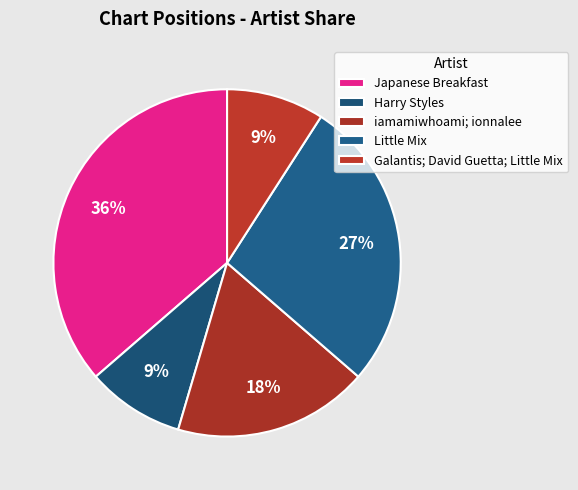

True or false: Harry Styles accounts for 17% of the total.

False